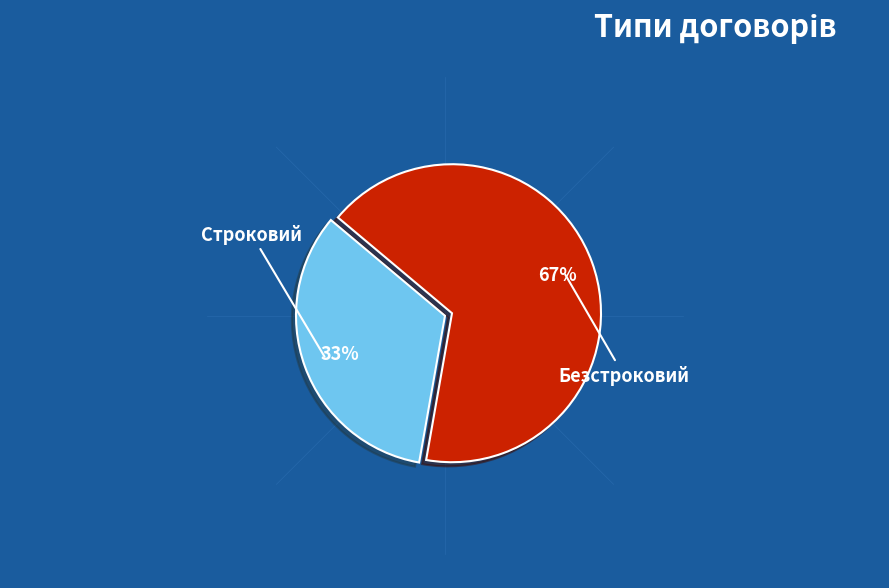

Which category accounts for the majority?

Безстроковий